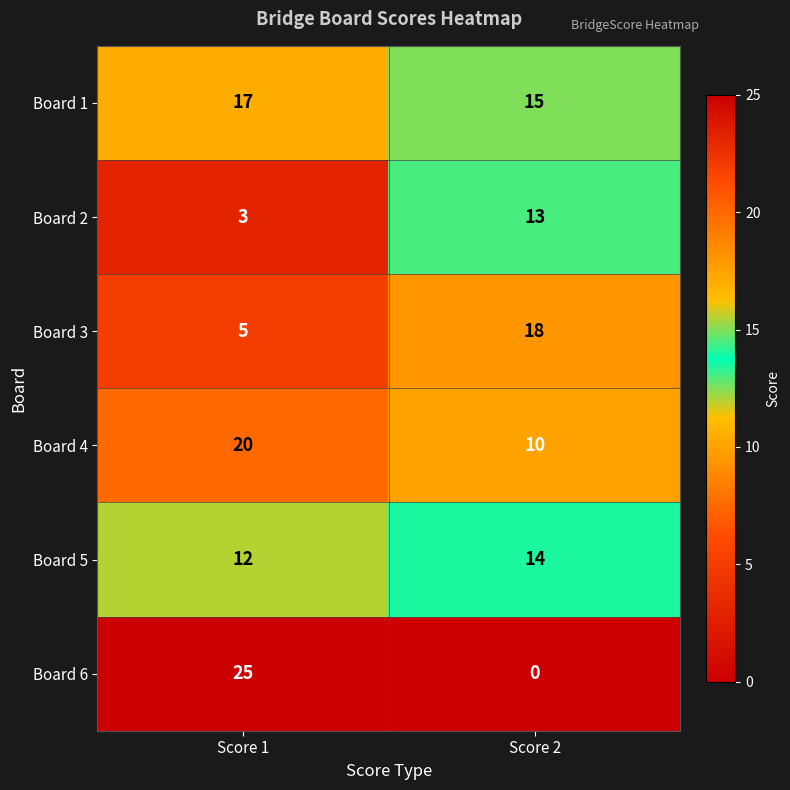

At how many categories does at least one series exceed 21?

1